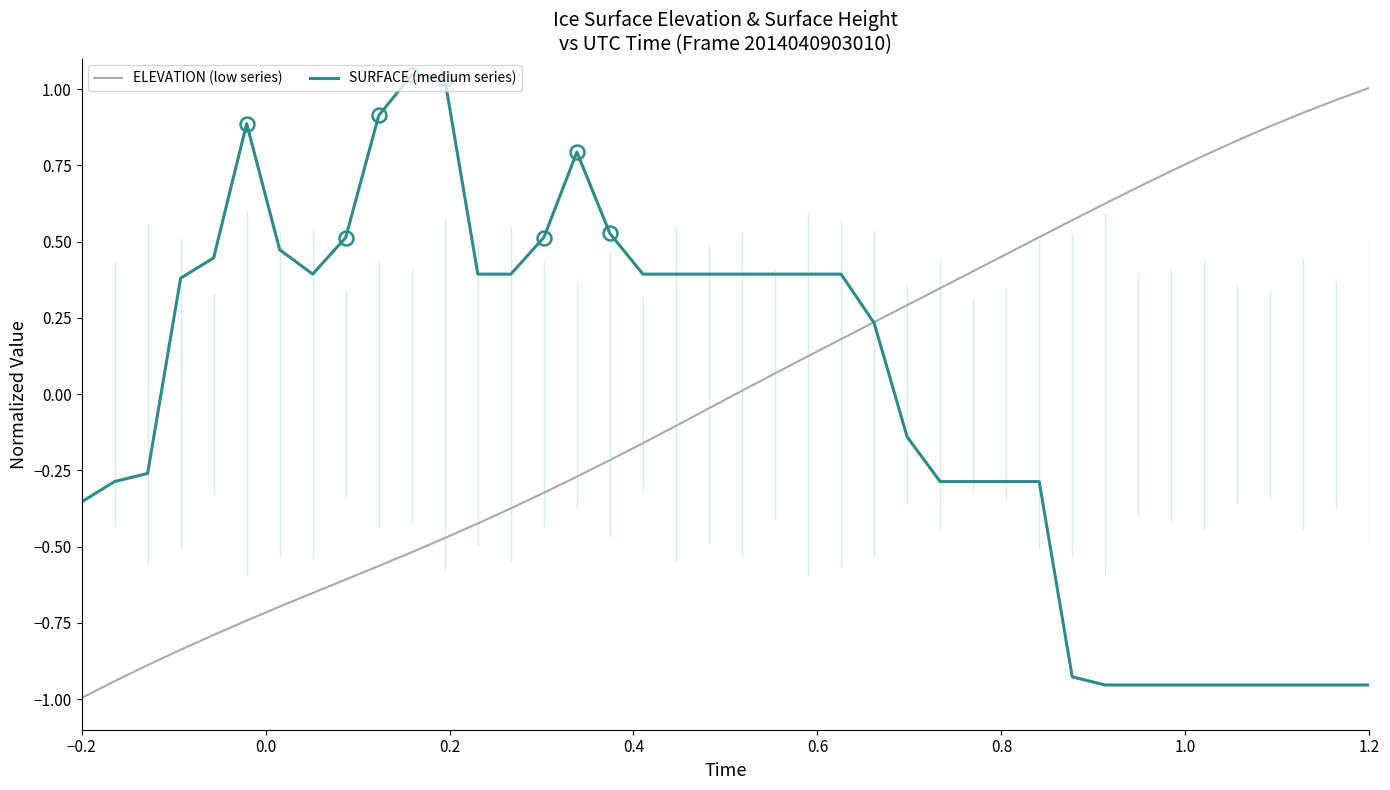

True or false: ELEVATION (low series) and SURFACE (medium series) cross at least once.

True